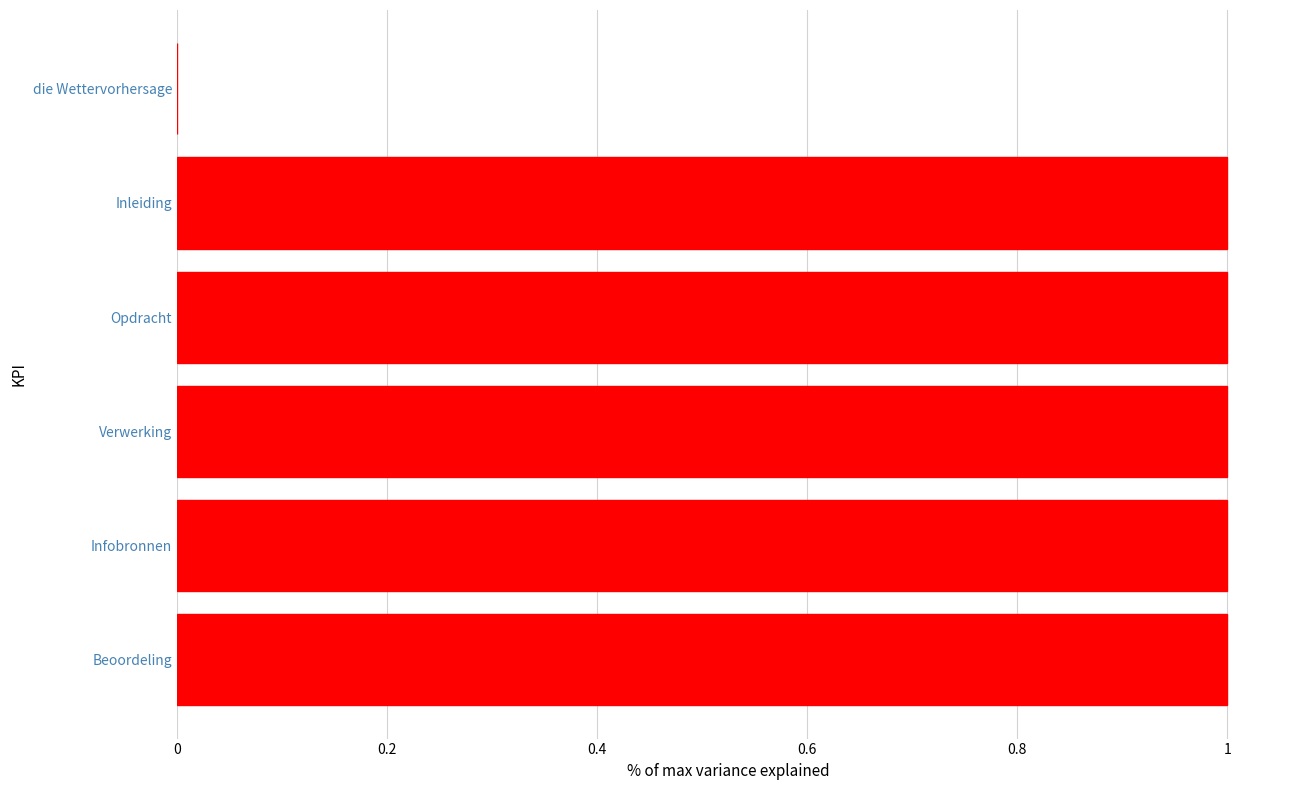

True or false: the data shows 0.3 at Beoordeling.

False